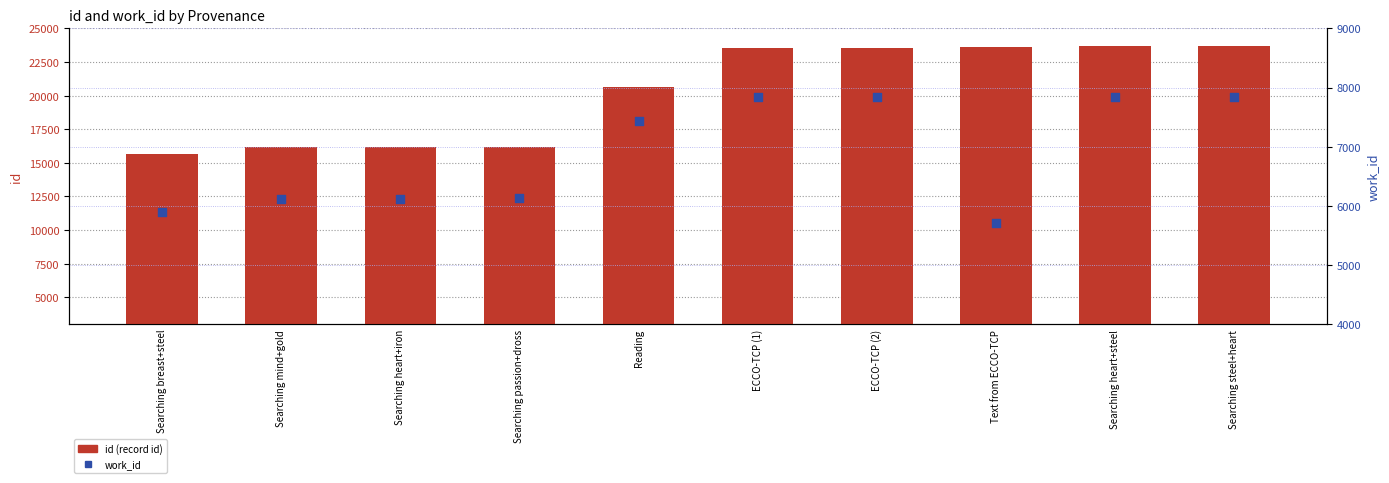

What are all the series names shown in the legend?

id, work_id